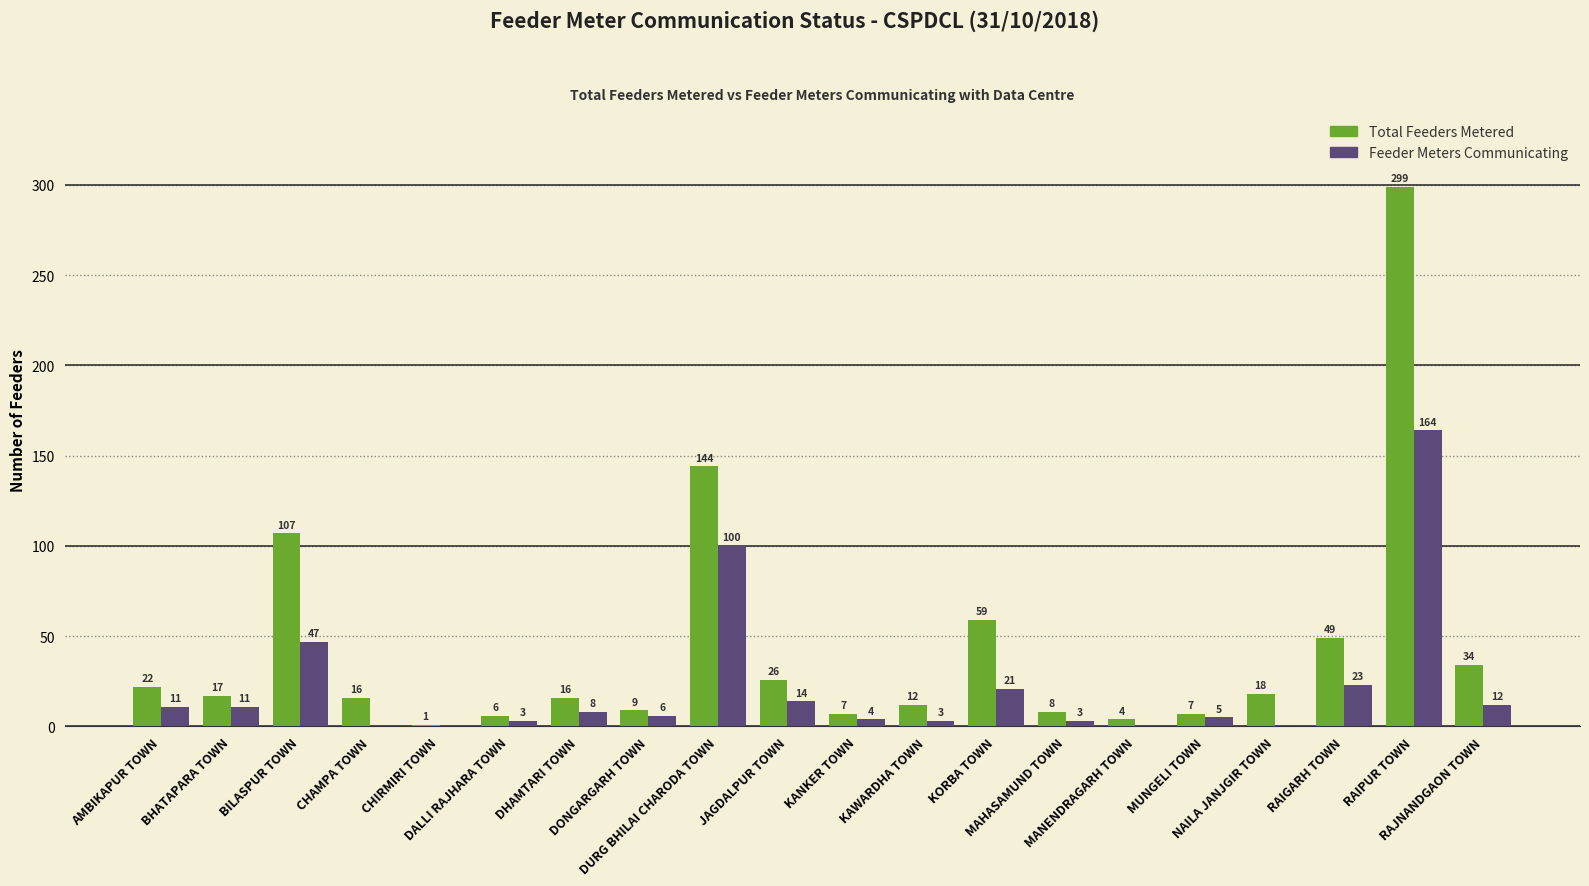

What is the difference between the Feeder Meters Communicating values at RAIGARH TOWN and NAILA JANJGIR TOWN?

23